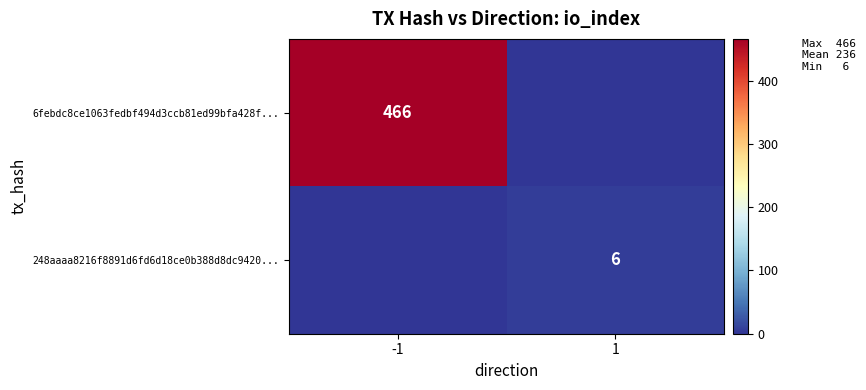

Is the value of 248aaaa8216f8891d6fd6d18ce0b388d8dc9420... at 1 greater than the value of 6febdc8ce1063fedbf494d3ccb81ed99bfa428f... at -1?

No